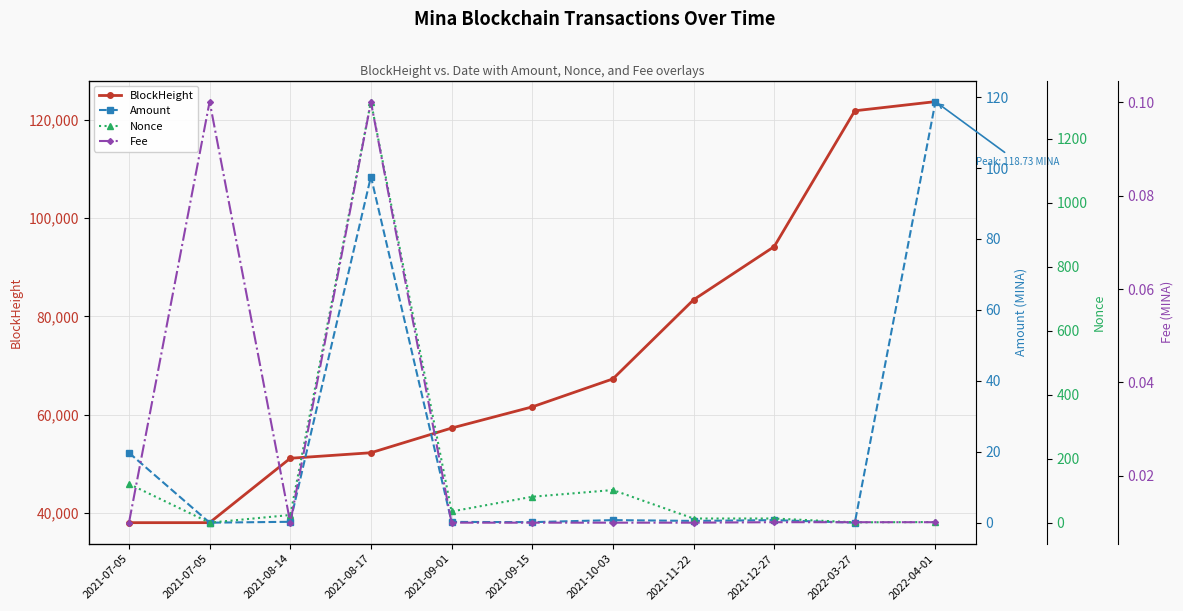

What is the value of the BlockHeight point at the 1st from the left?

37989.0